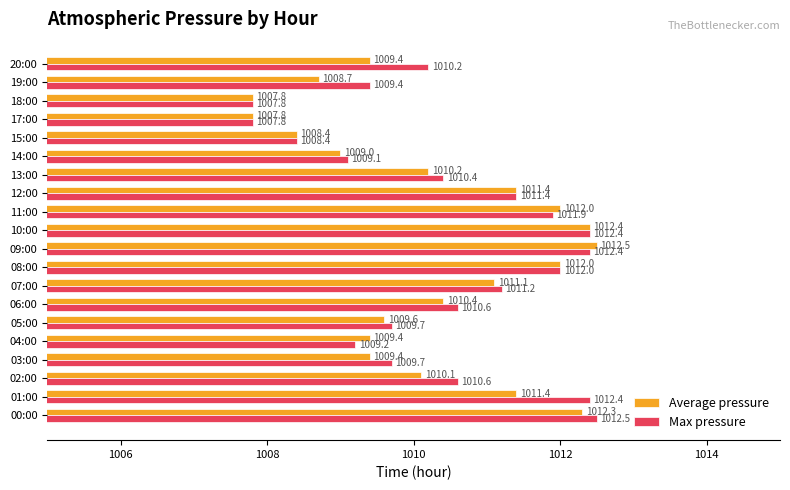

What is the spread (max minus min) of values at 20:00?

0.8